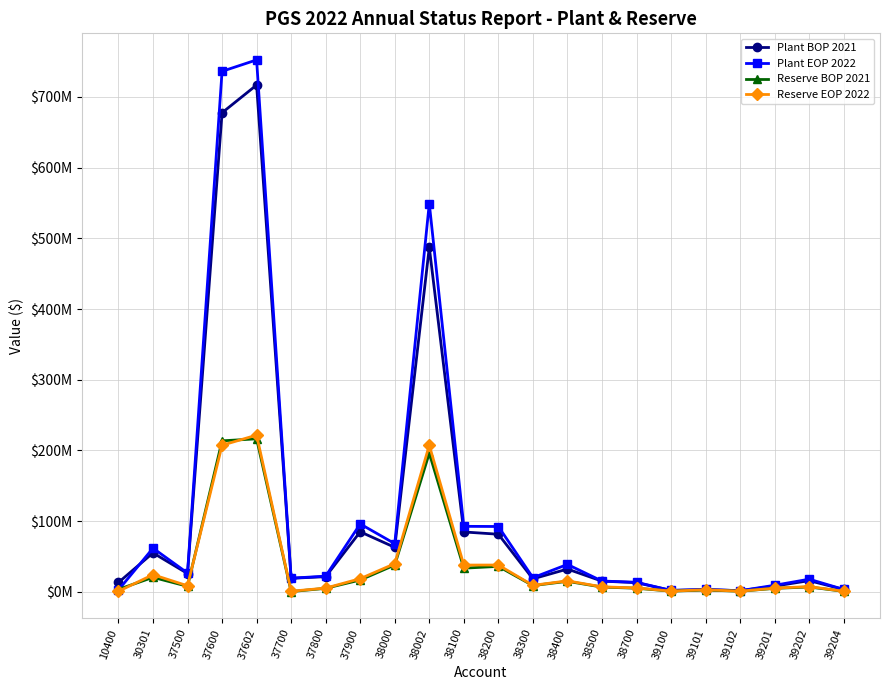

Where does the Reserve BOP 2021 series first go above 7748722?

30301